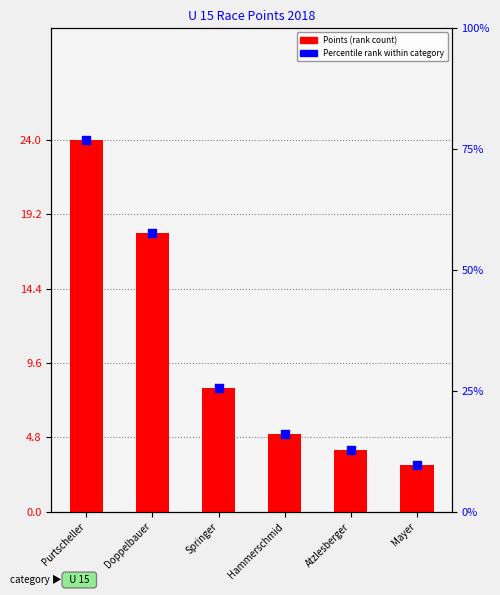

What are all the series names shown in the legend?

Points, Percentile rank